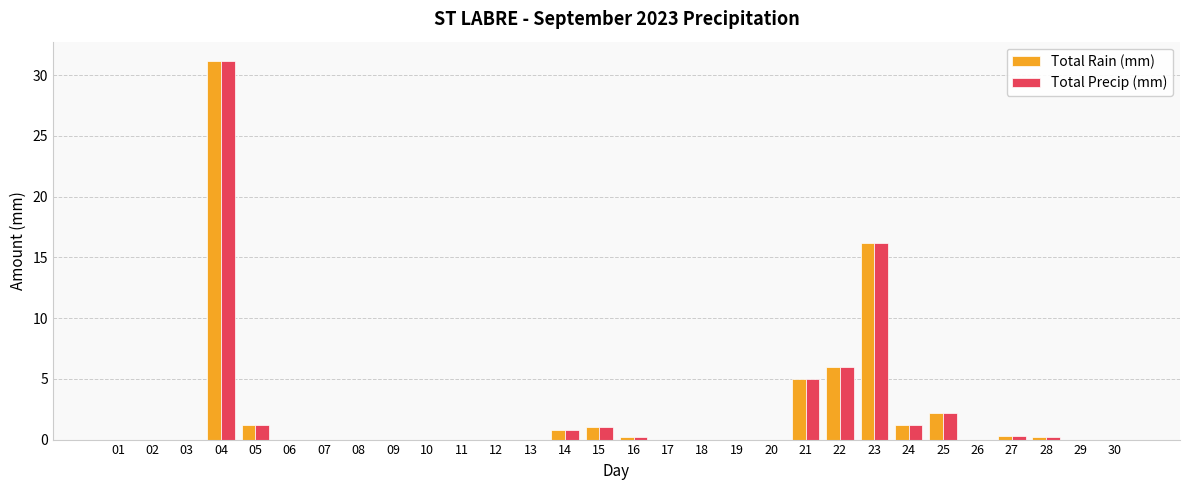

The value of Total Rain (mm) at 06 is 0.0. True or false?

True